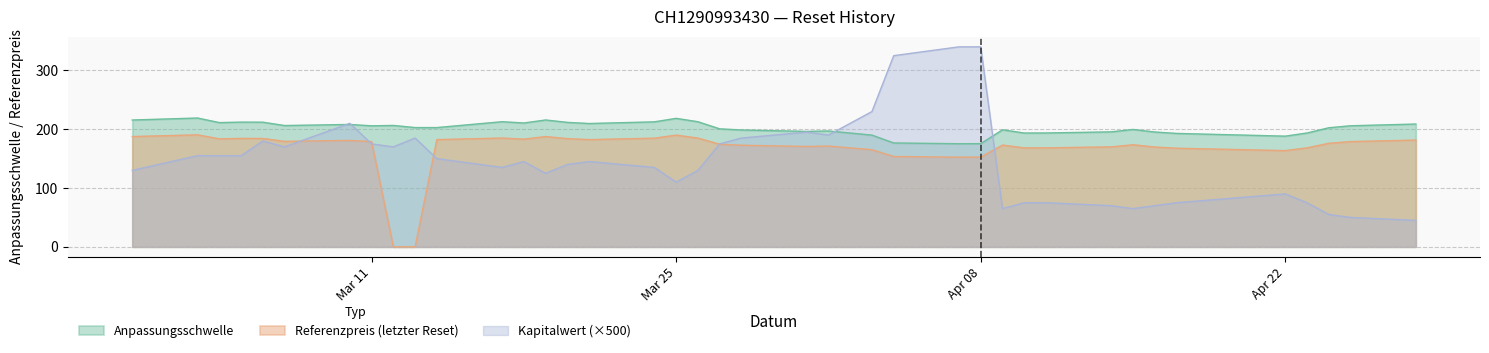

What is the greatest value displayed?

340.0